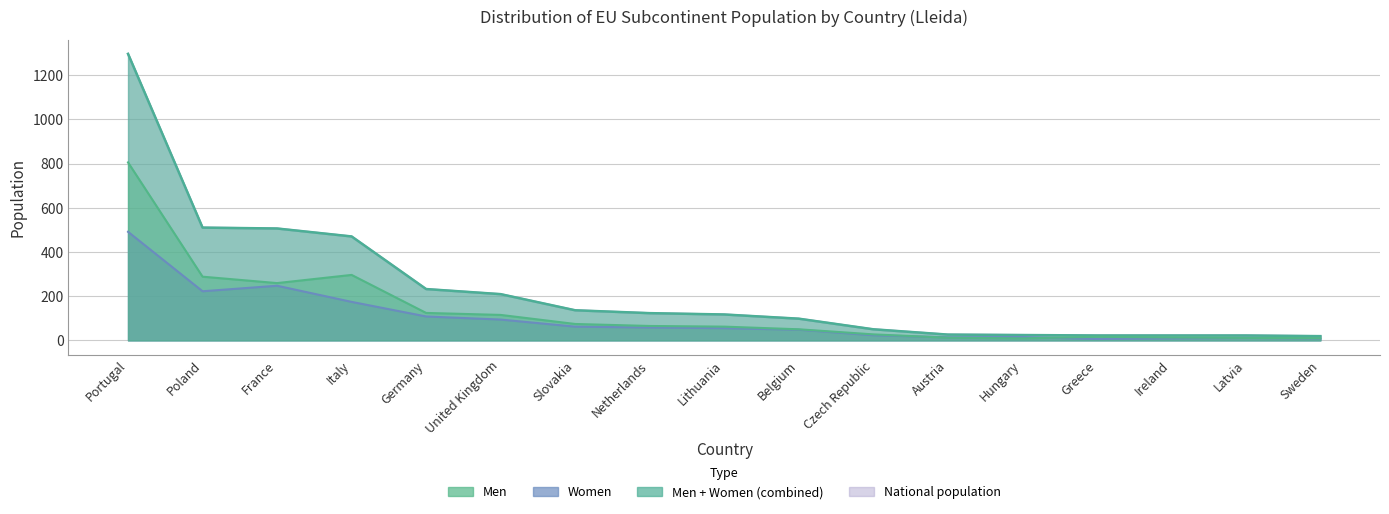

At which label does Women reach its peak?

Portugal